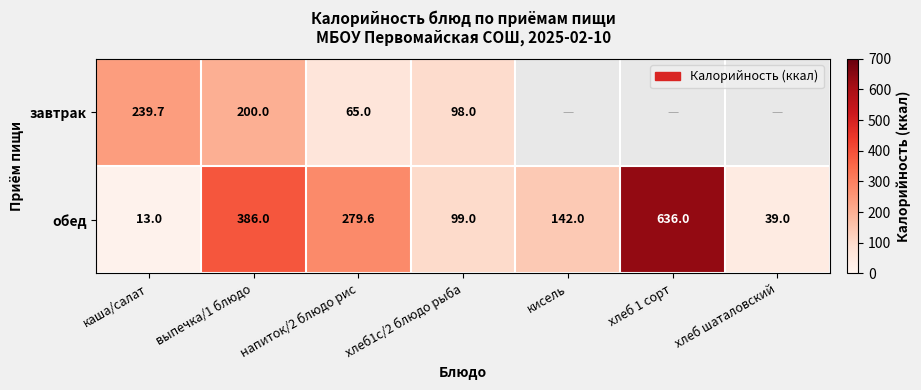

Is the value of обед at хлеб шаталовский greater than the value of завтрак at выпечка/1 блюдо?

No